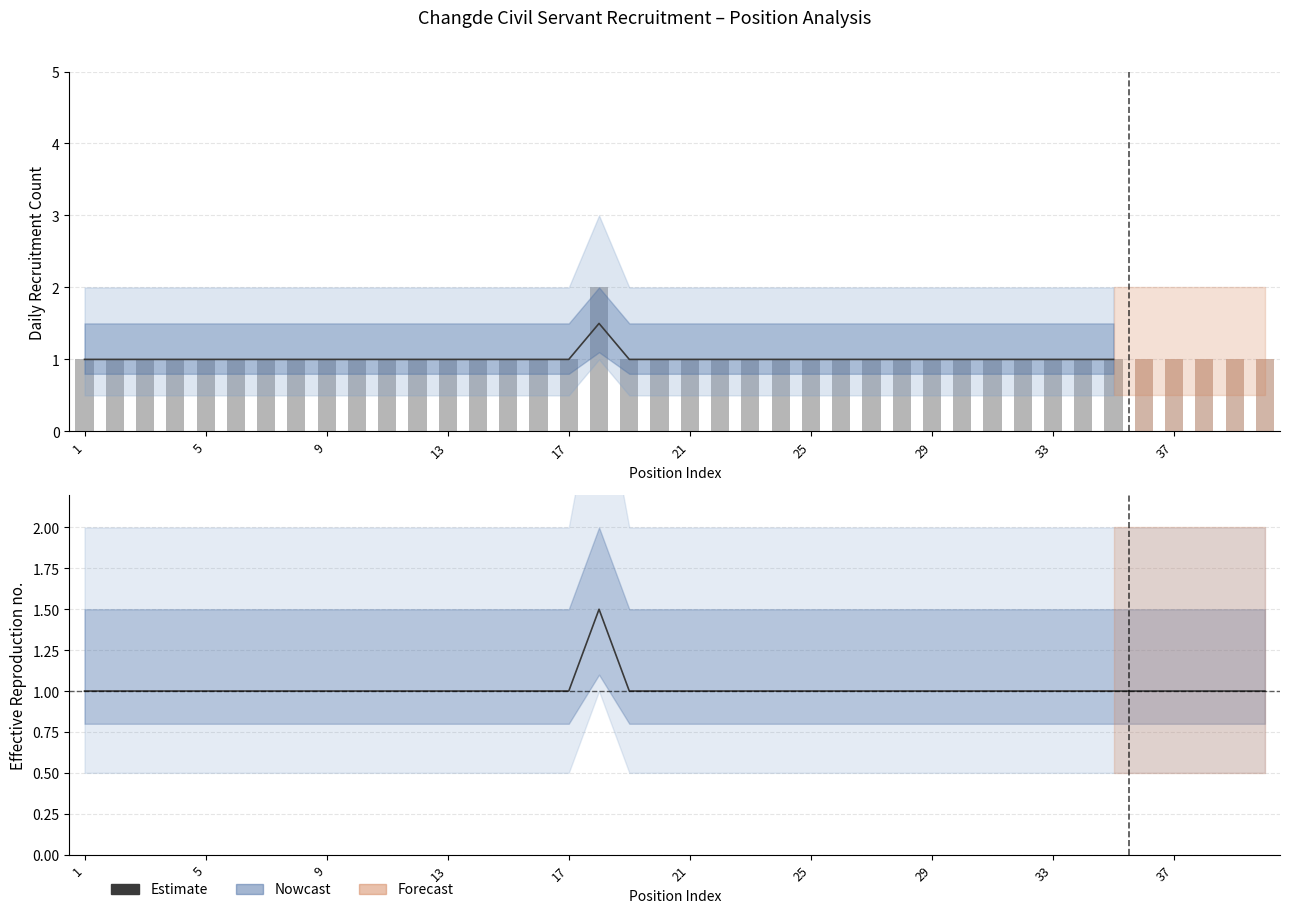

What value does the 招录人数 series have at 13?

1.0